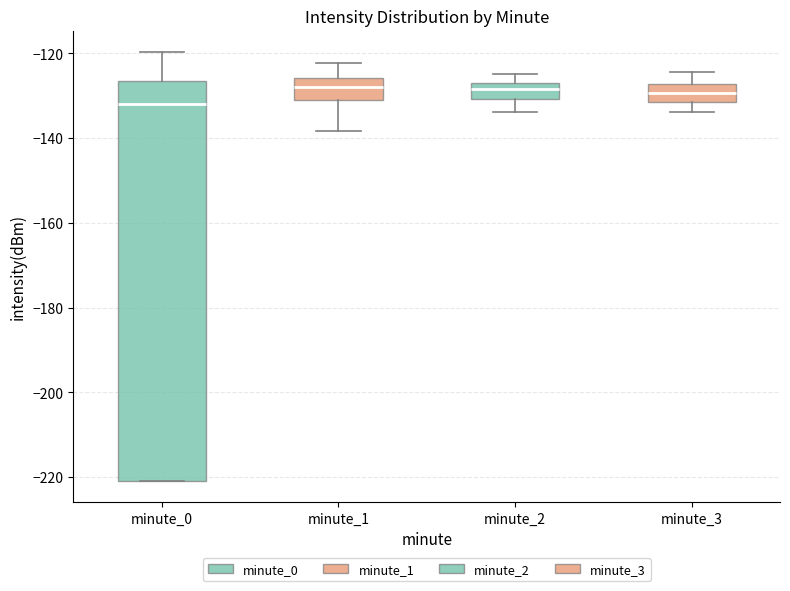

Which box is the tallest, from its lower edge to its upper edge?

minute_0